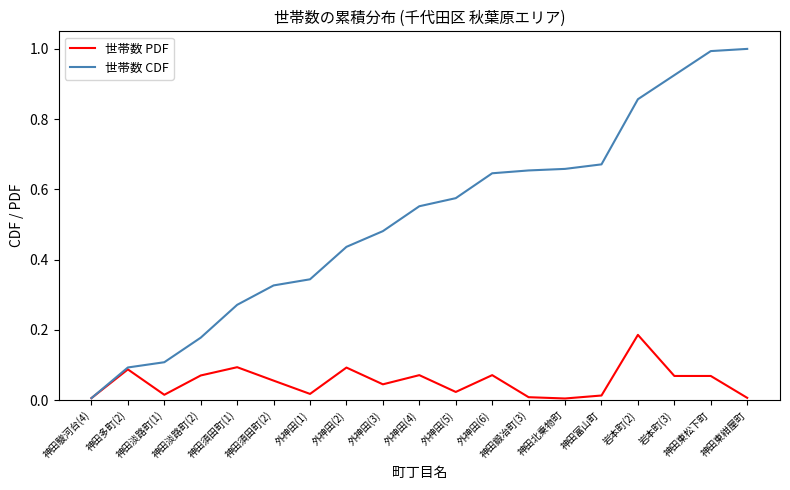

How many lines are shown in the chart?

2